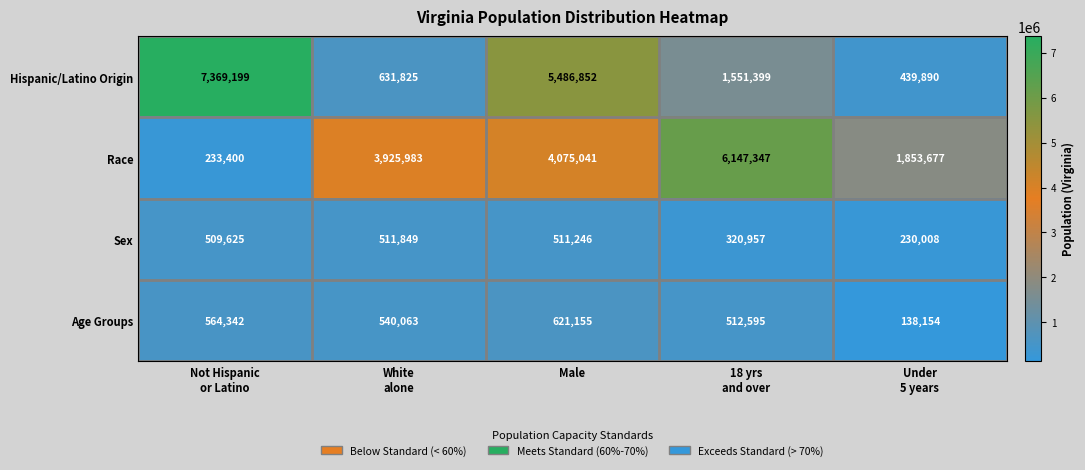

What is the lowest value of the Sex series?

230008